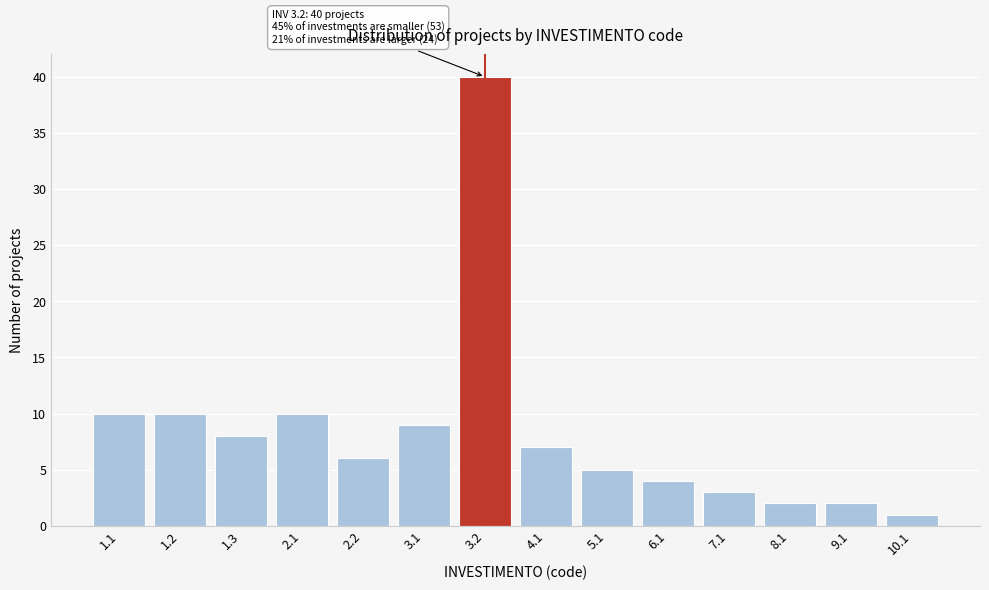

Reading left to right, transcribe all the data shown in this chart.

1.1=10	1.2=10	1.3=8	2.1=10	2.2=6	3.1=9	3.2=40	4.1=7	5.1=5	6.1=4	7.1=3	8.1=2	9.1=2	10.1=1